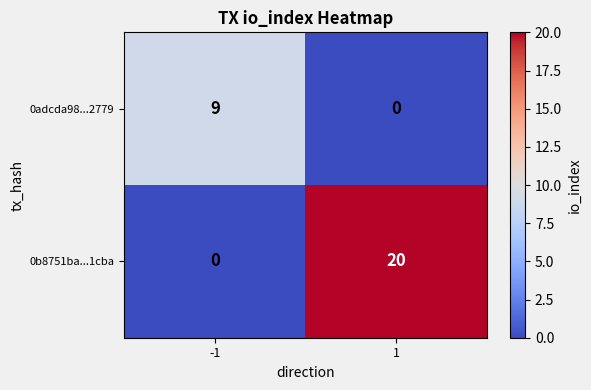

Reading left to right, extract all data points from this chart.

0adcda98...2779: -1=9	1=0
0b8751ba...1cba: -1=0	1=20